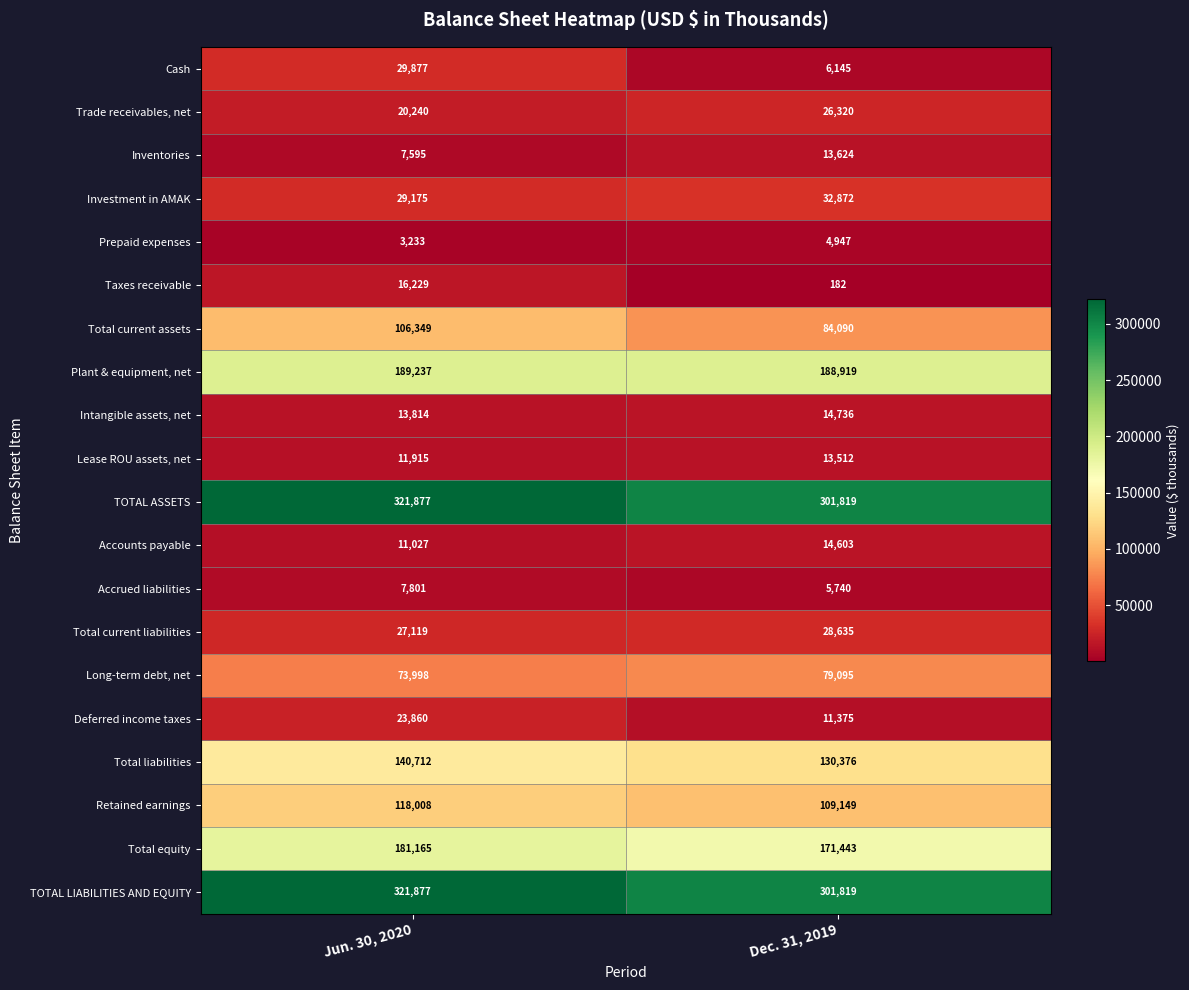

How many values in the Total current liabilities series are below 28635?

1